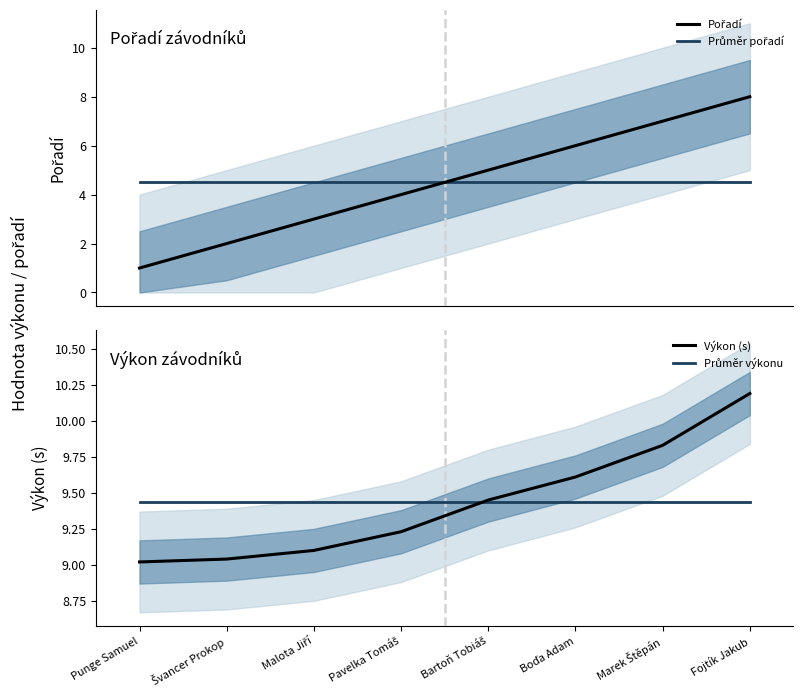

What position from the left is Bartoň Tobiáš?

5